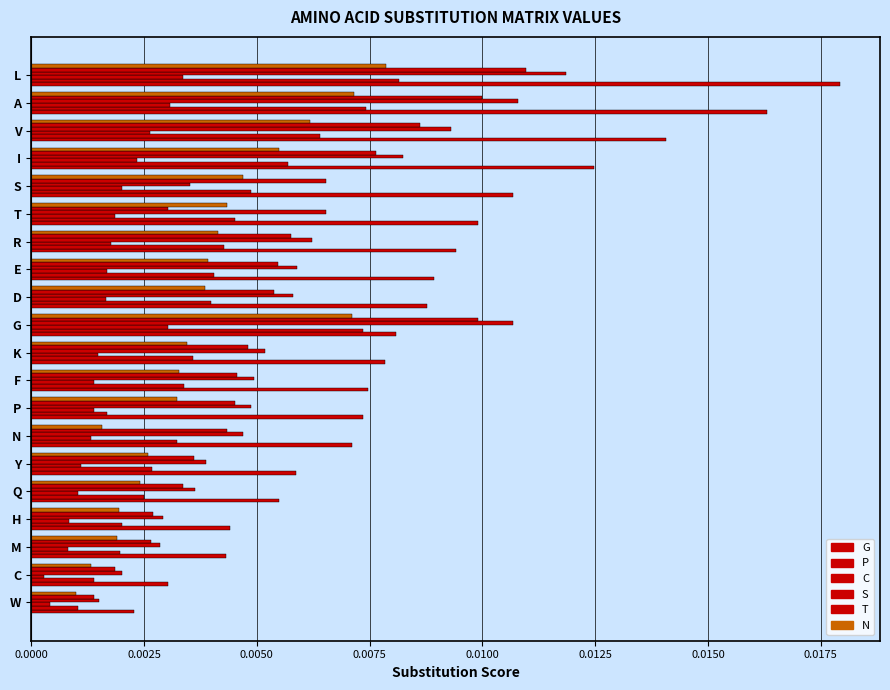

Count the number of categories in the chart.

20